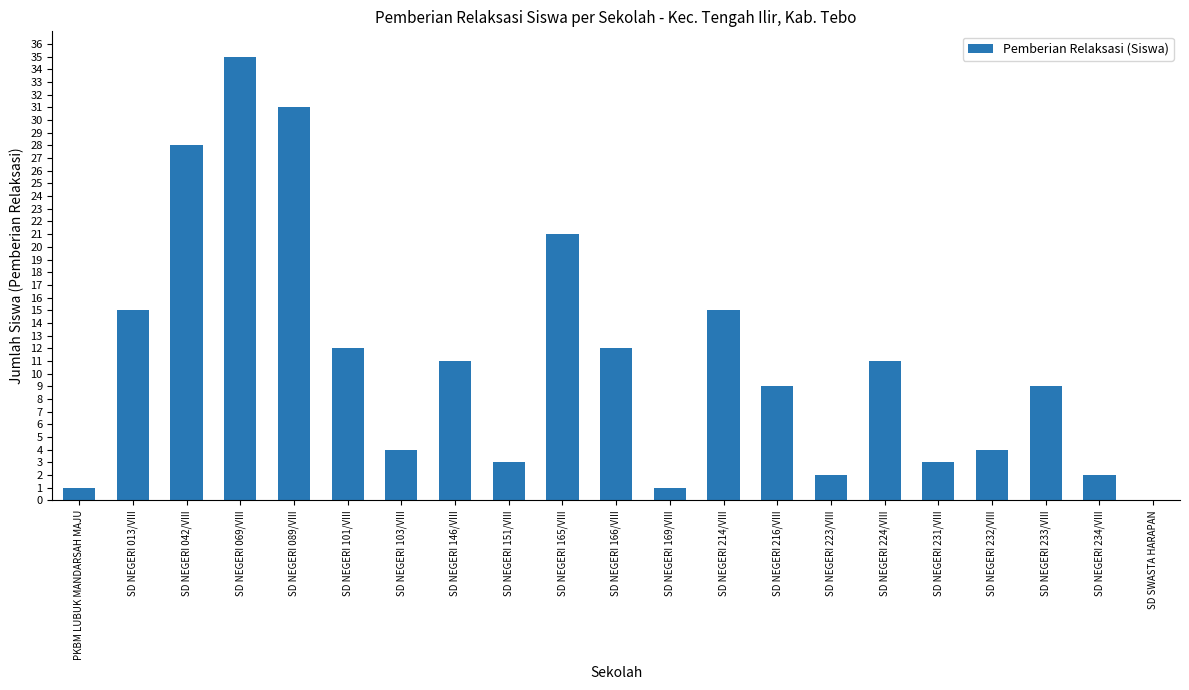

Is it true that the value at SD NEGERI 042/VIII is 28?

True